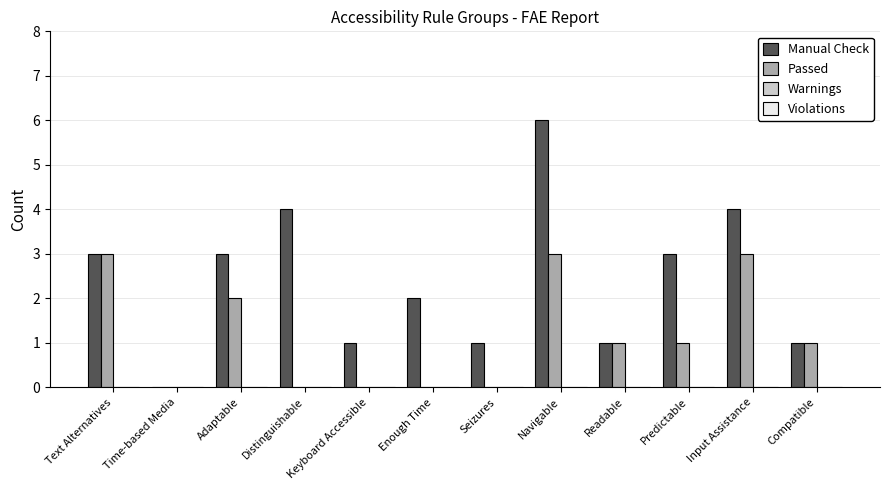

How many groups of bars are there?

12